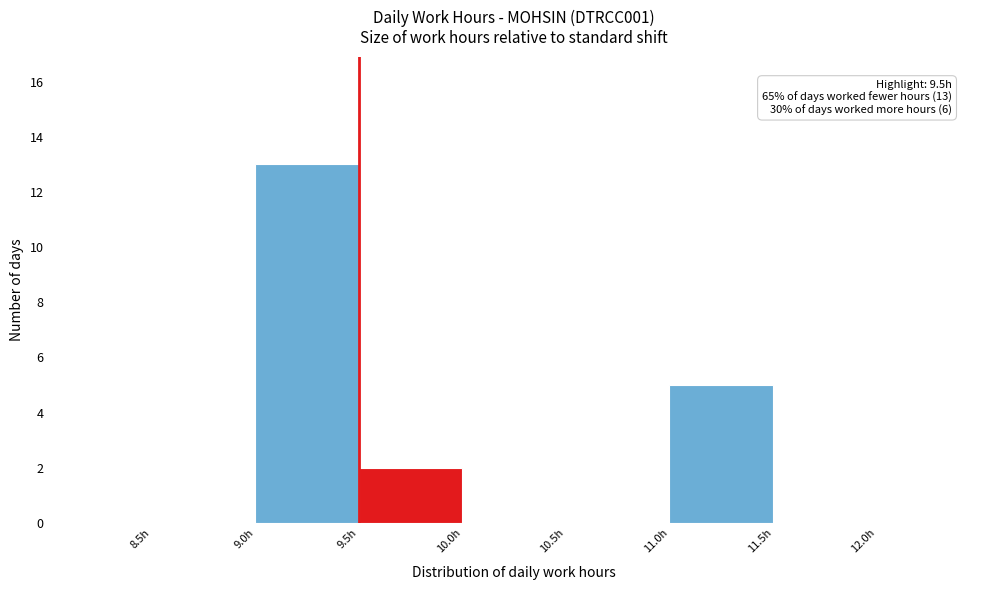

Which range on the x-axis has the tallest bar?

9.0 to 9.5